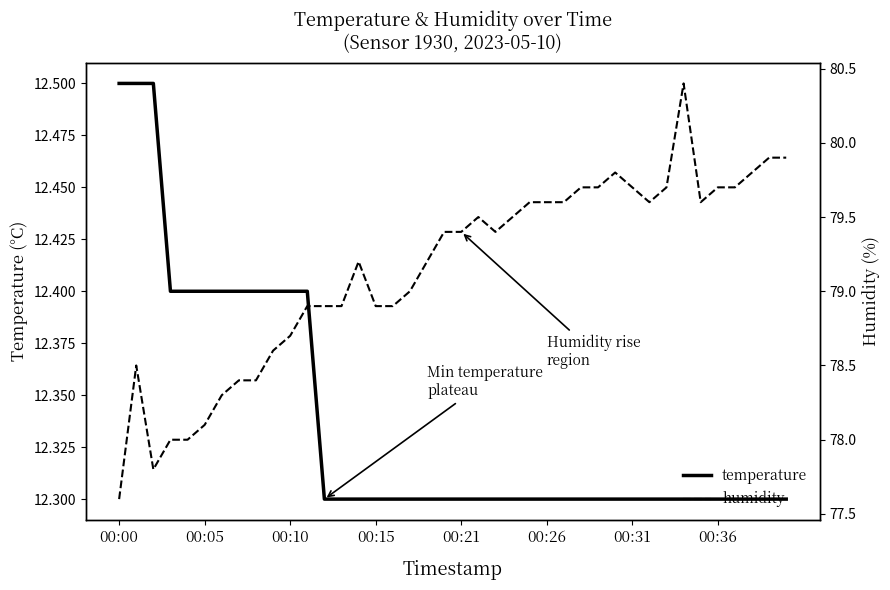

What is the average value of the temperature series?

12.3